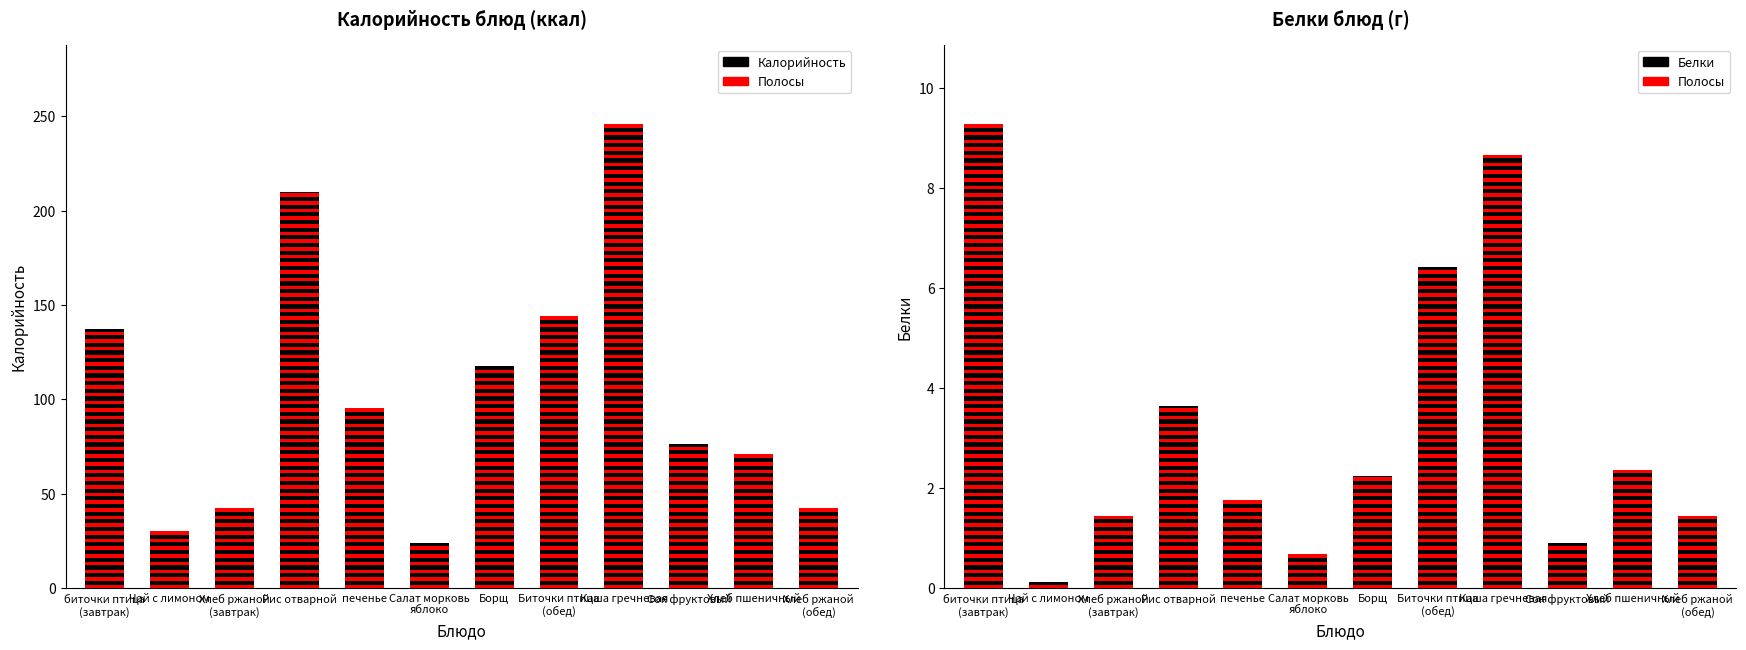

Between Биточки птица
(обед) and печенье, which is larger?

Биточки птица
(обед)